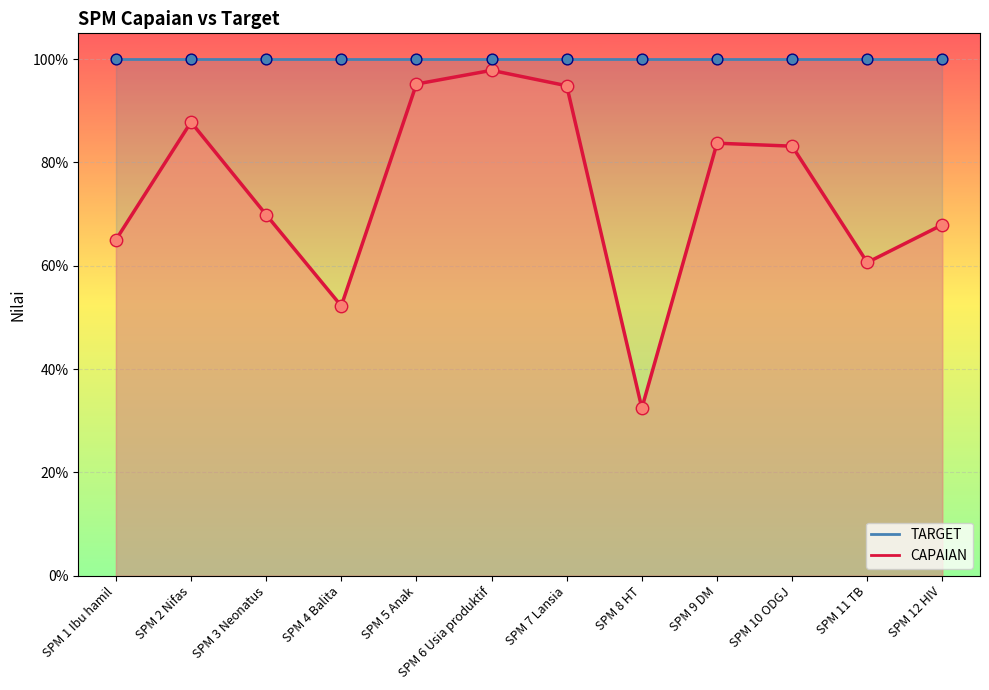

Between SPM 4 Balita and SPM 5 Anak, which is larger?

SPM 5 Anak